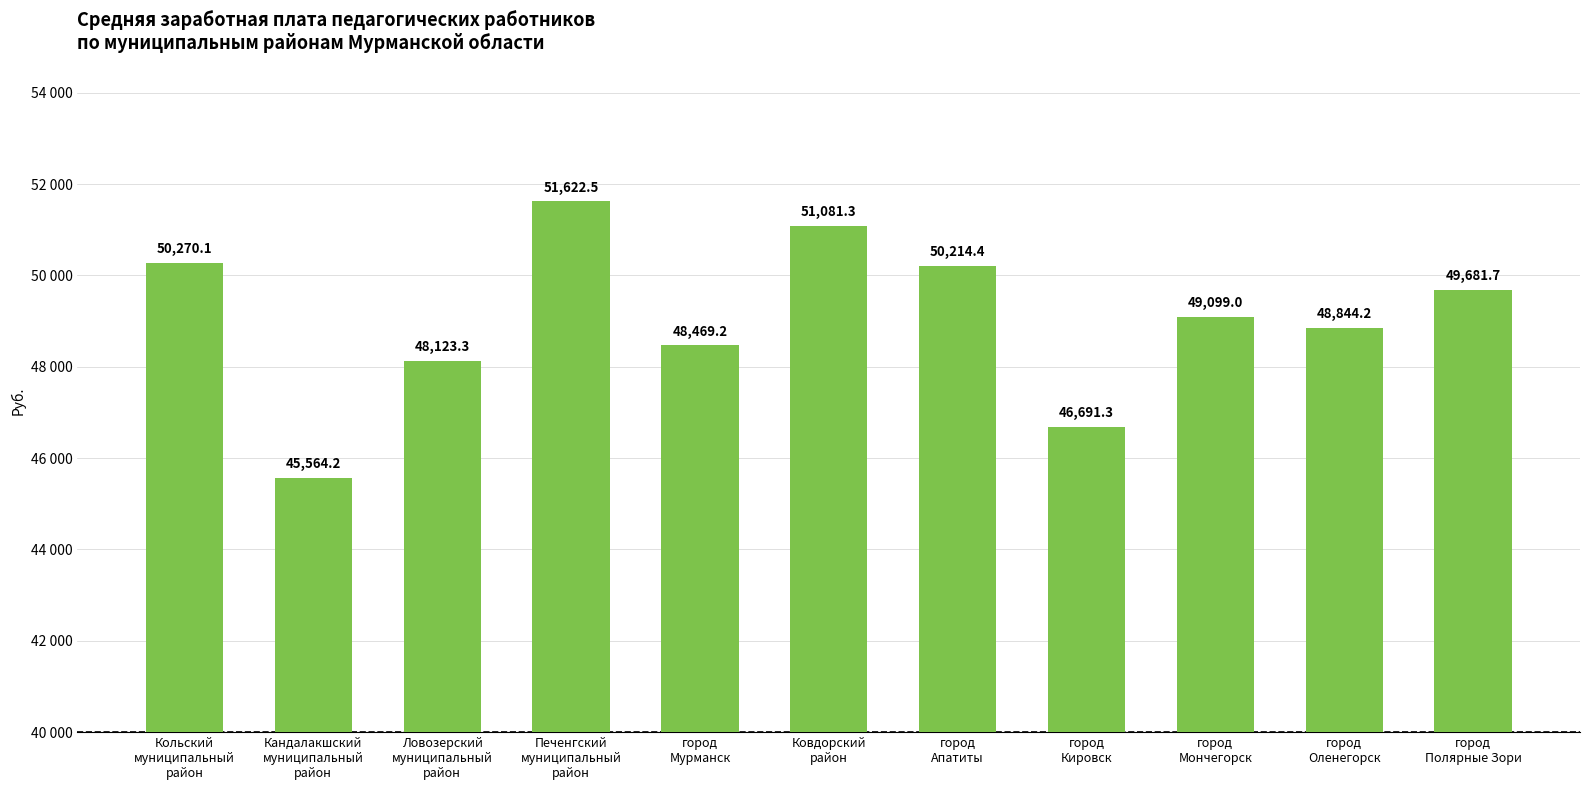

What is the difference between the values at Печенгский
муниципальный
район and город
Мурманск?

3153.3